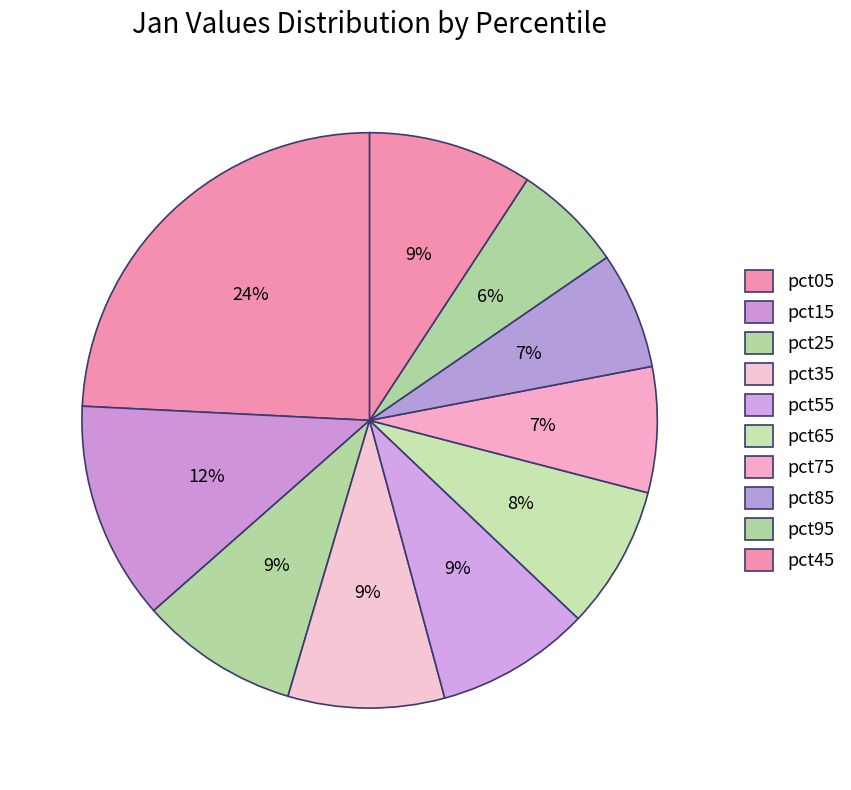

How many segments does this pie chart have?

10